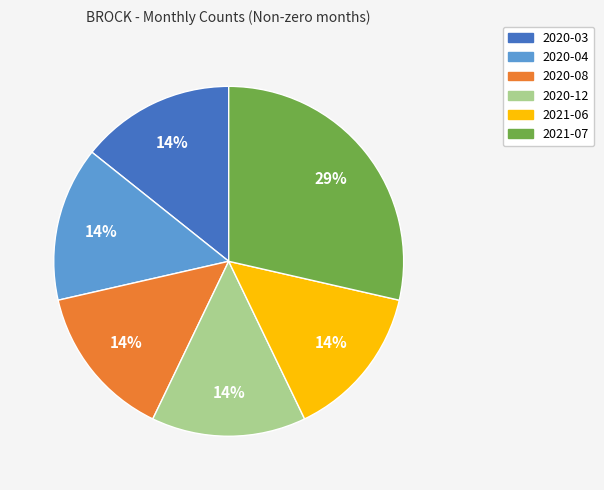

Between 2021-07 and 2020-08, which is larger?

2021-07